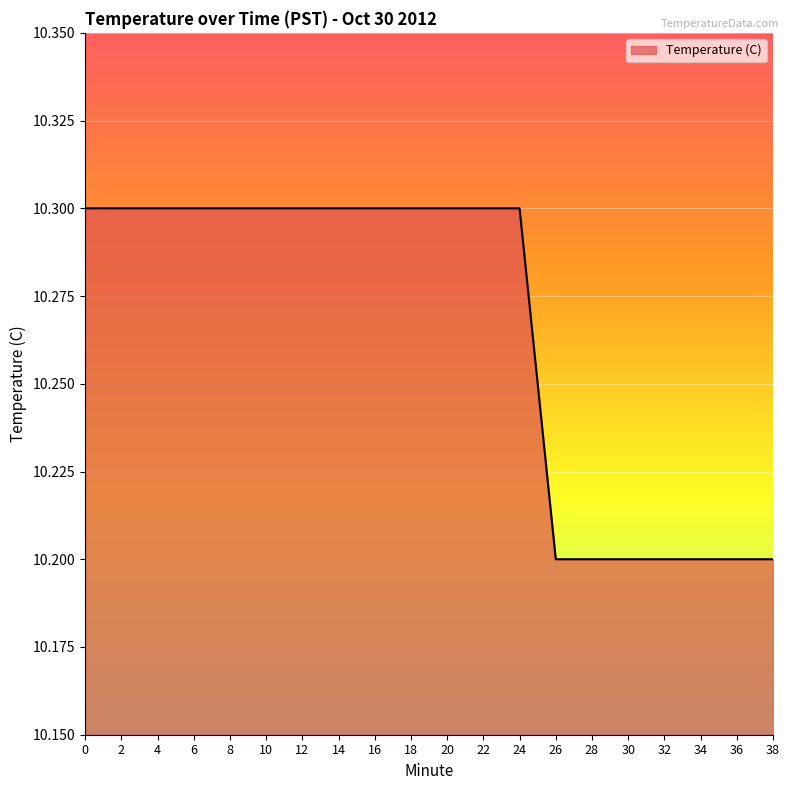

Which has a higher value, 20 or 26?

20